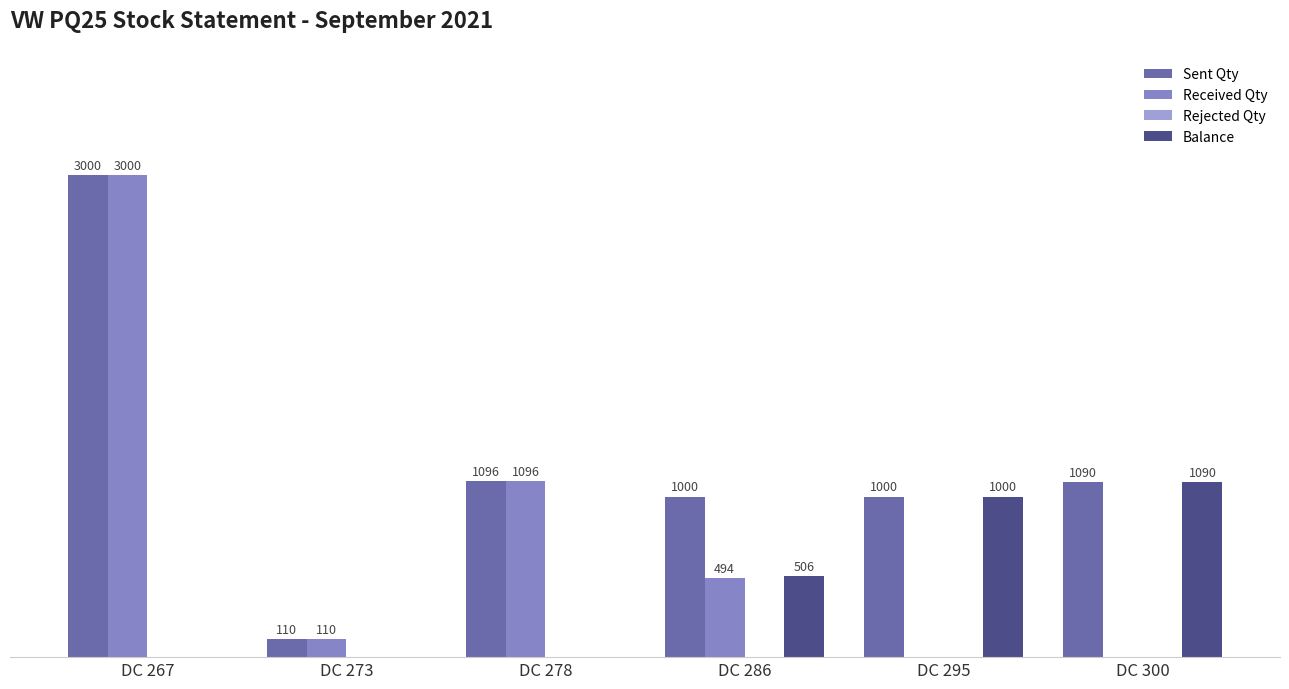

At which category is the sum across all series the highest?

DC 267